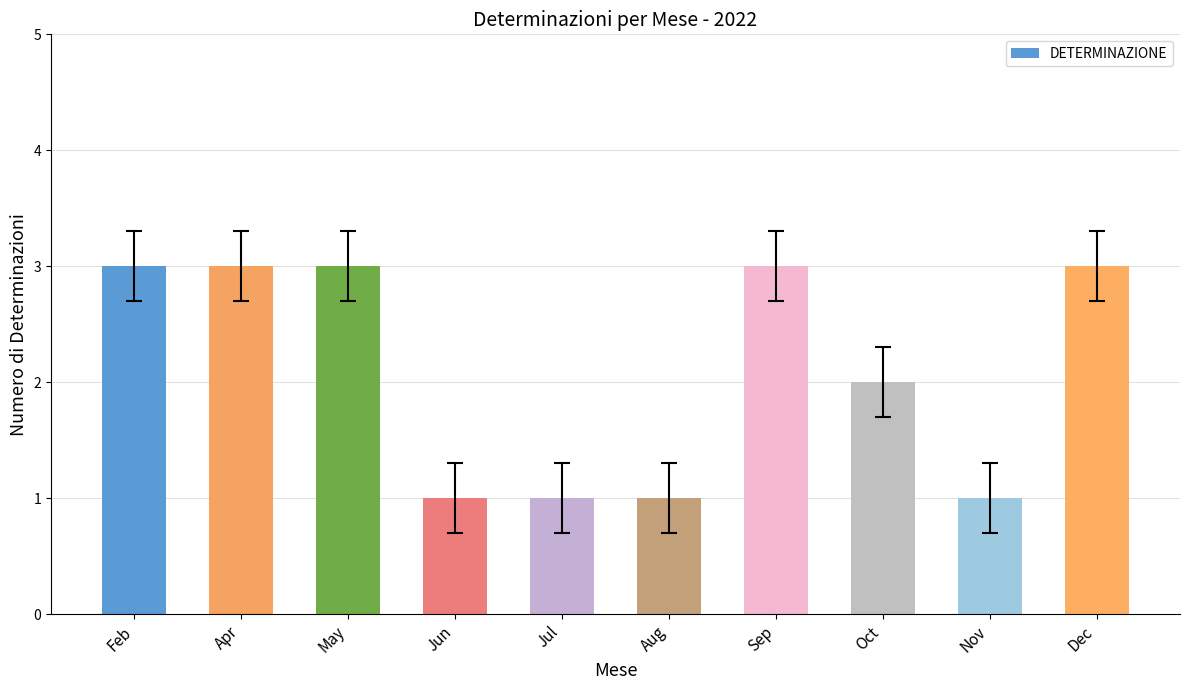

What is the difference between the maximum and minimum values?

2